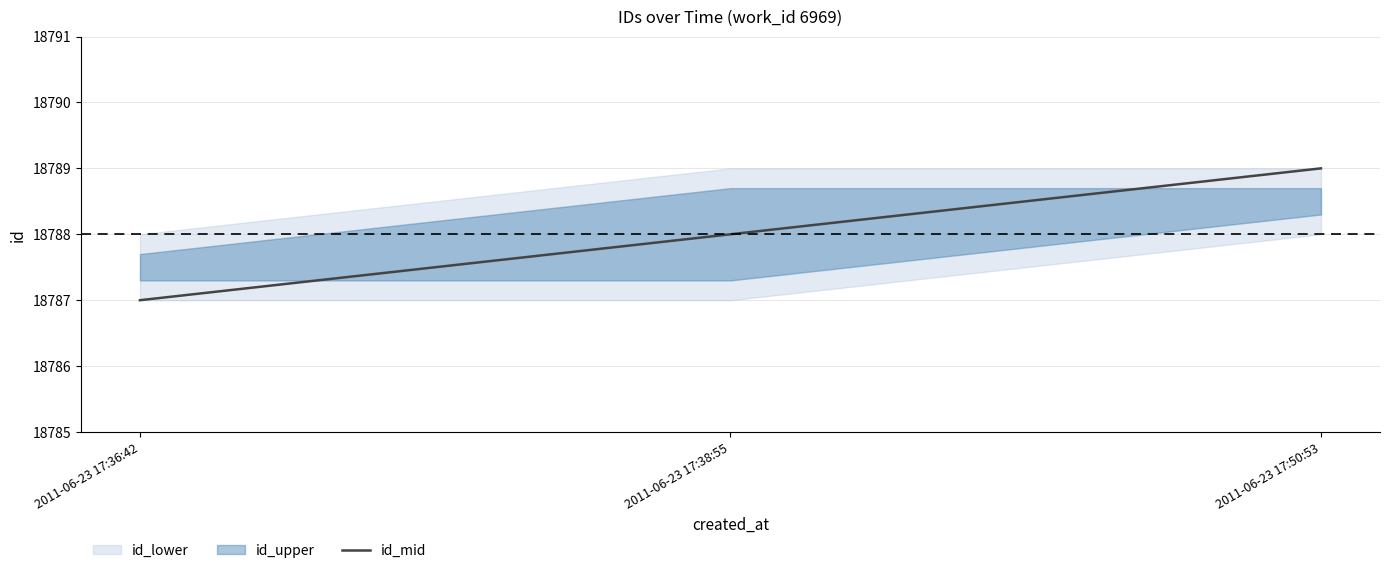

Does the chart display data point markers on the line(s)?

No